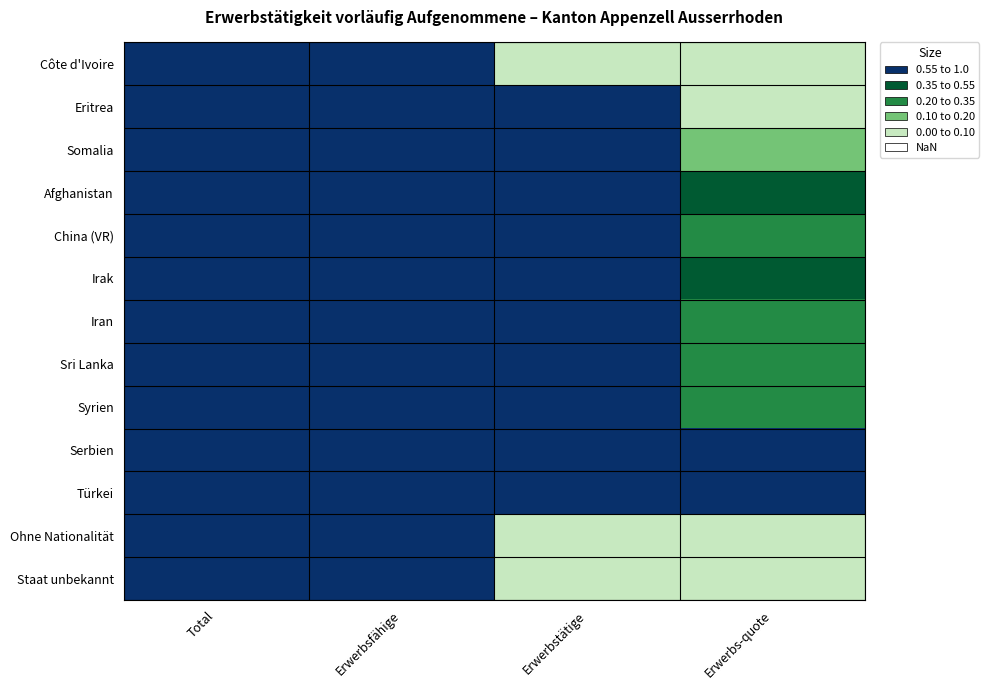

At which category is the sum across all series the highest?

Total